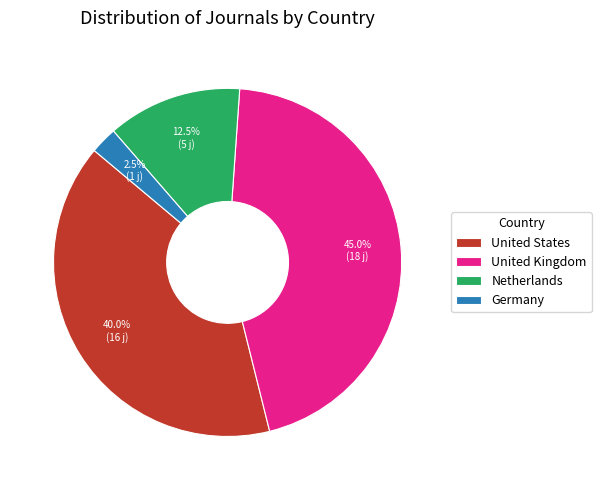

Rank the categories by value from lowest to highest.

Germany, Netherlands, United States, United Kingdom